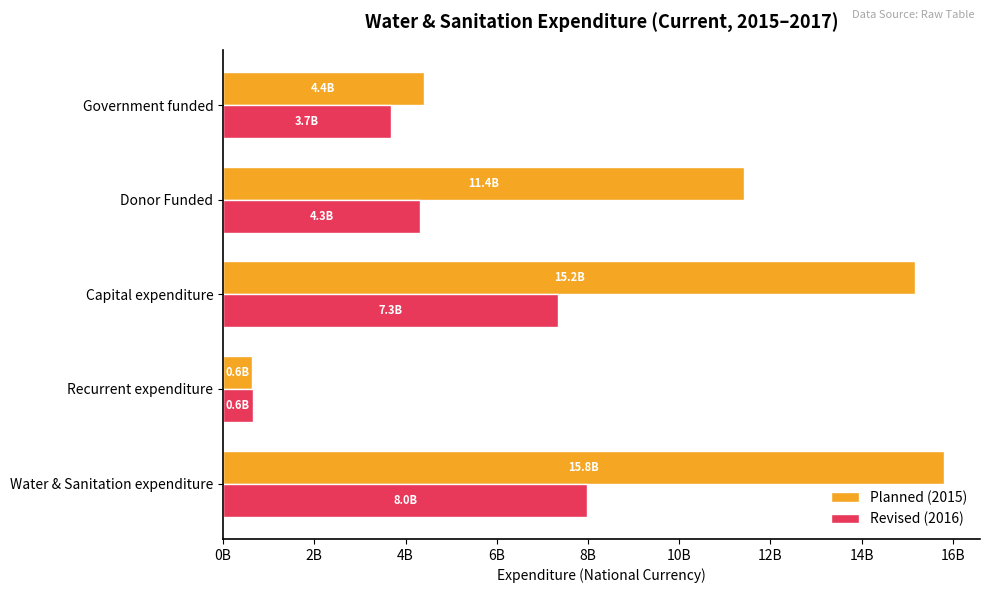

Which category has the lowest value in the Planned (2015) series?

Recurrent expenditure